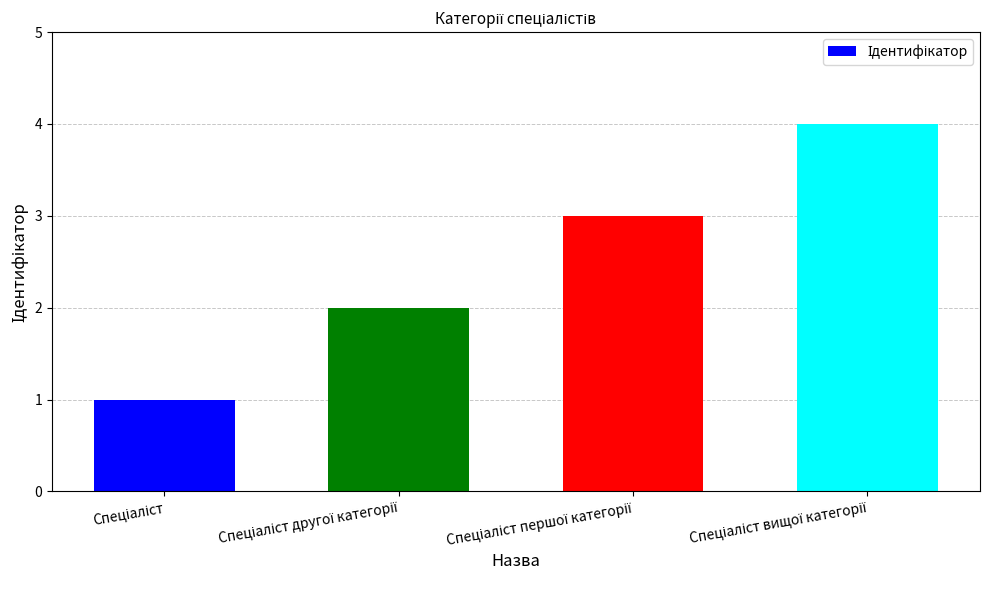

What is the smallest value displayed?

1